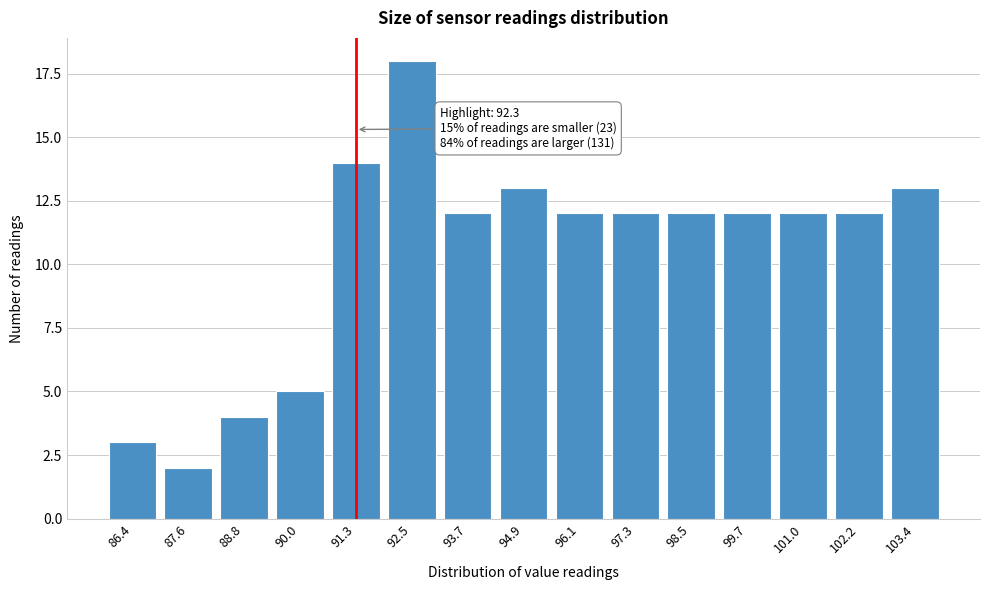

Reading left to right, extract all data points from this chart.

3	2	4	5	14	18	12	13	12	12	12	12	12	12	13